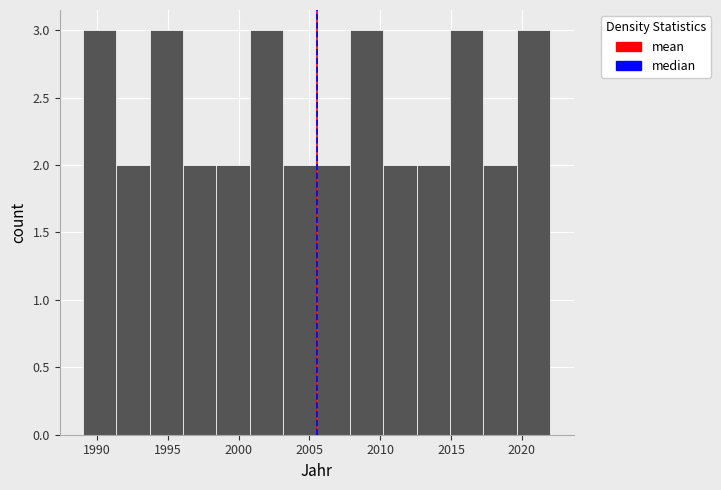

What is the height of the bar covering 1998.5 to 2001.0 on the x-axis? Neither the bar edges nor the heights are printed on the chart, so give them approximately, as read against the axes.

2